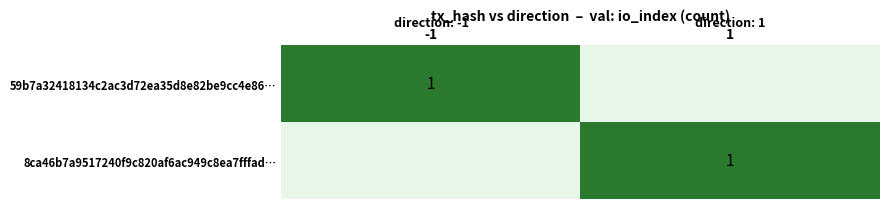

The value of 59b7a32418134c2ac3d72ea35d8e82be9cc4e86… at -1 is 1. True or false?

True